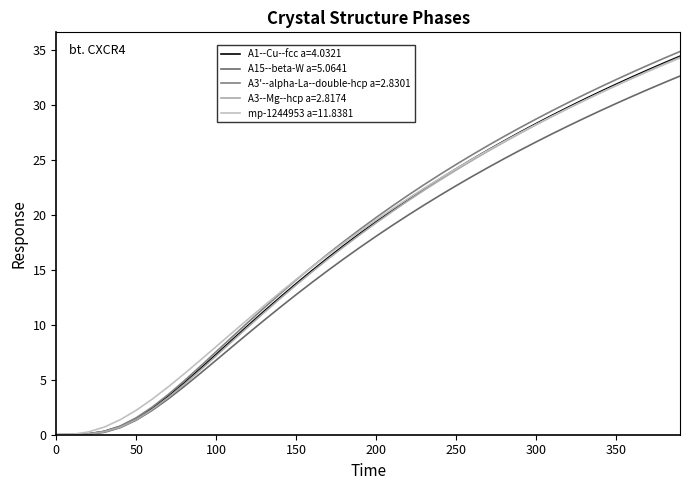

What is the highest value of the A3'--alpha-La--double-hcp a=2.8301 series?

34.8